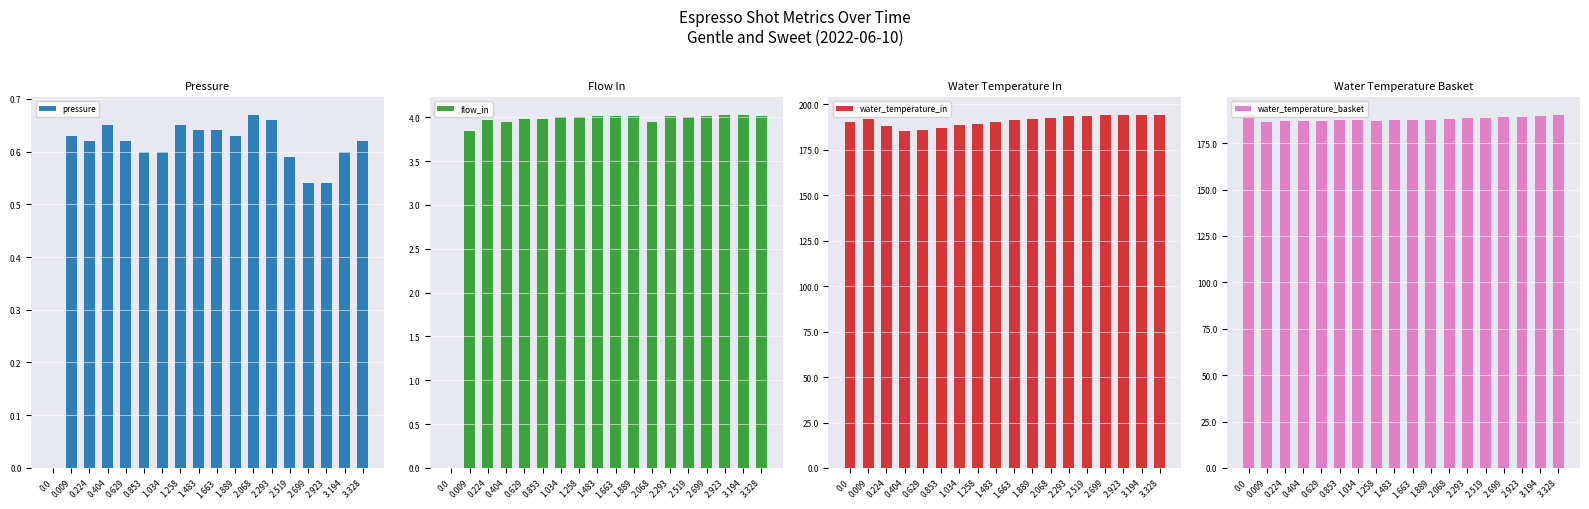

How many values in pressure are above zero?

17